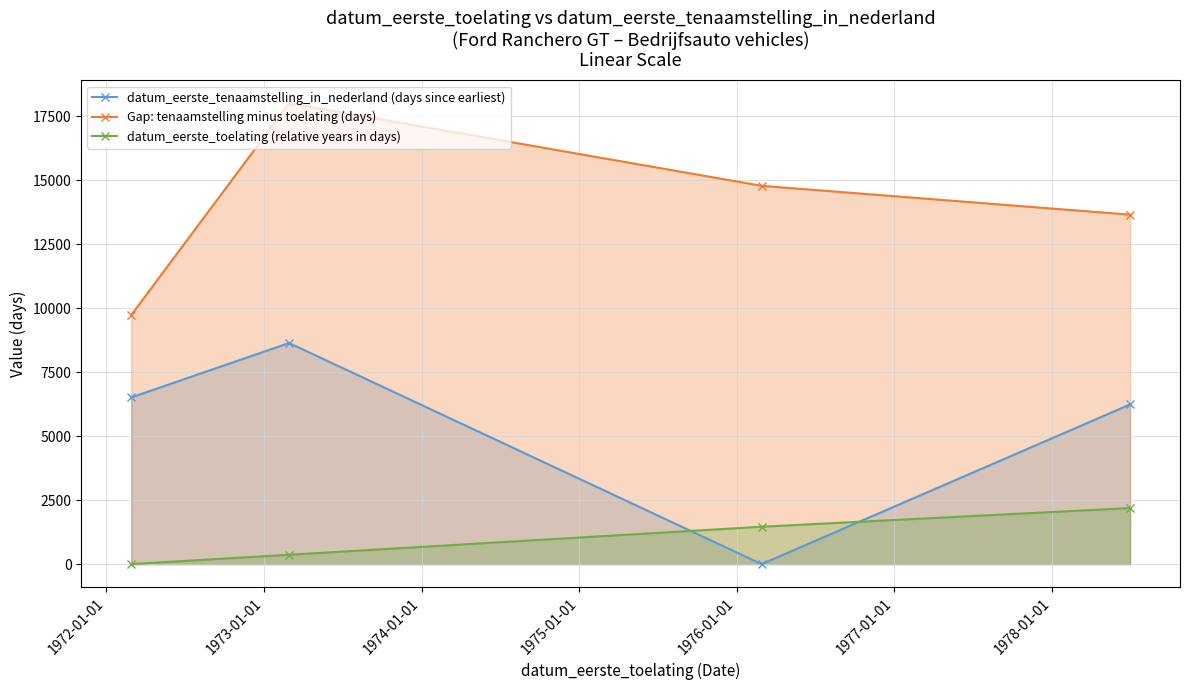

What is the value of the datum_eerste_tenaamstelling_in_nederland (days since earliest) point at the 4th from the left?

6238